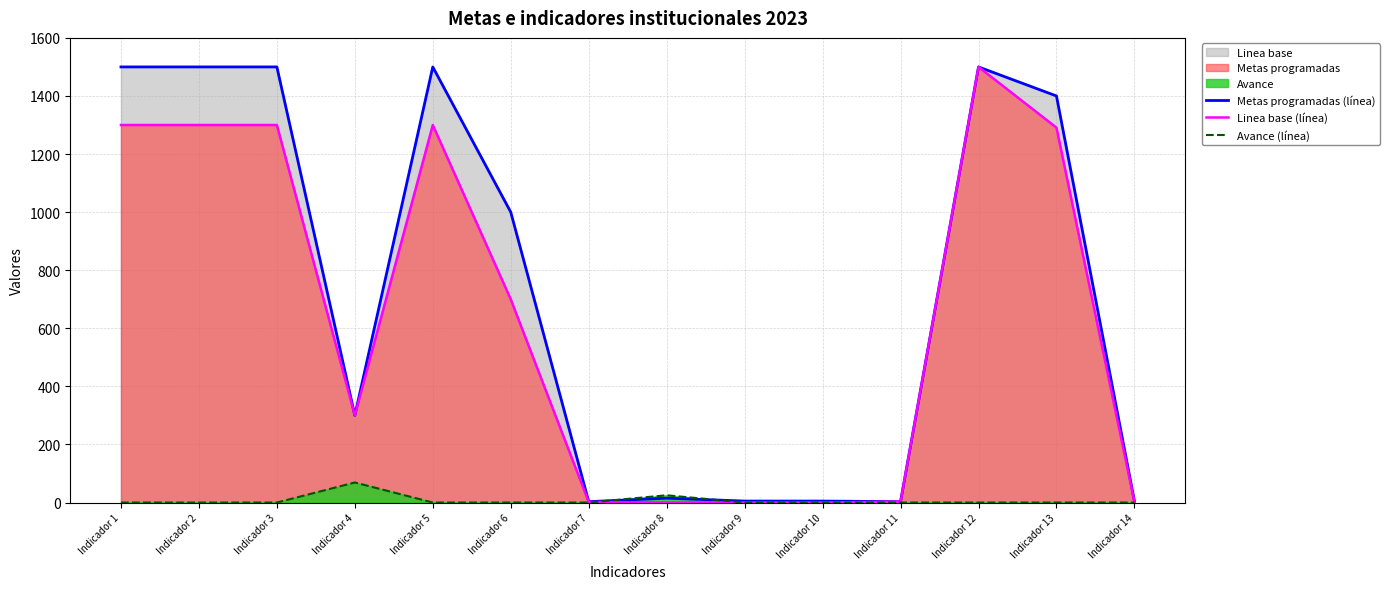

Reading left to right, transcribe all the data shown in this chart.

Metas programadas (línea): 1500	1500	1500	300	1500	1000	3	15	5	5	3	1500	1400	5
Linea base (línea): 1300	1300	1300	300	1300	700	2	0	0	0	3	1500	1291	2
Avance (línea): 0	0	0	69	0	0	0	25	0	0	0	0	0	0